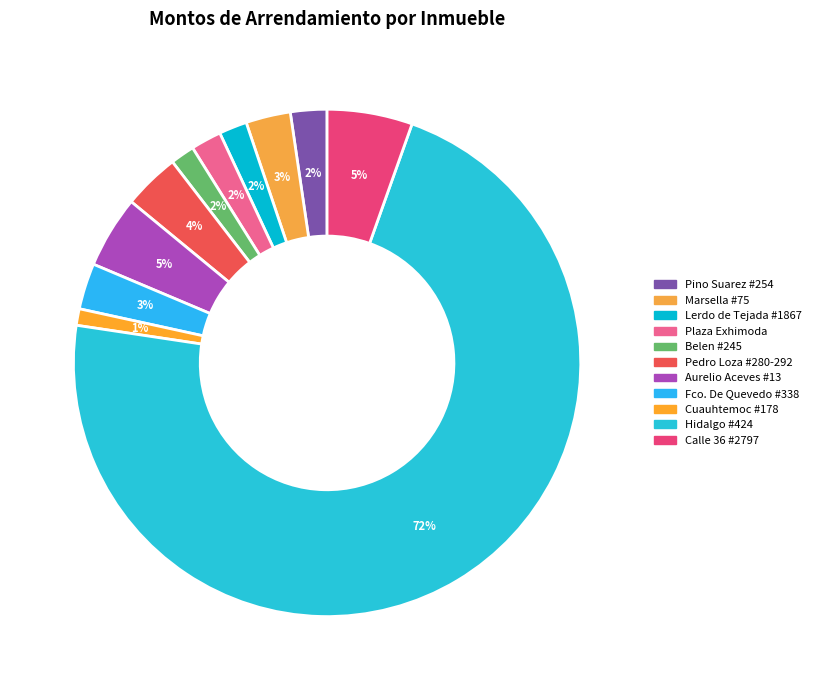

To the nearest percent, what percentage of the pie is Marsella #75?

3%